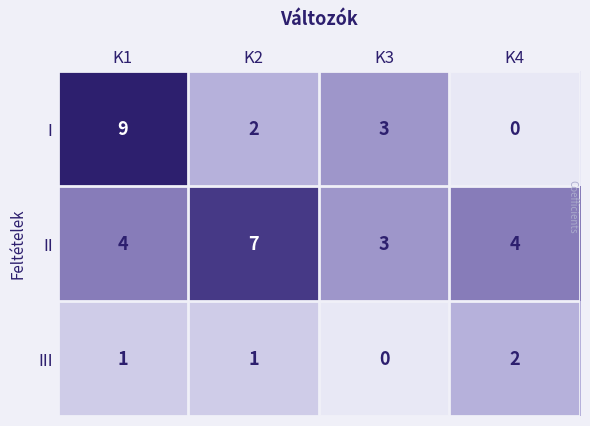

Which category has the highest value in the III series?

K4